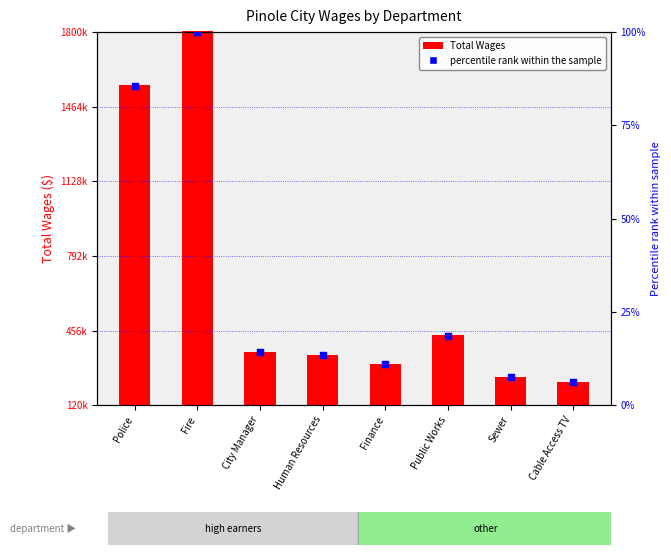

At which category is the sum across all series the highest?

Fire